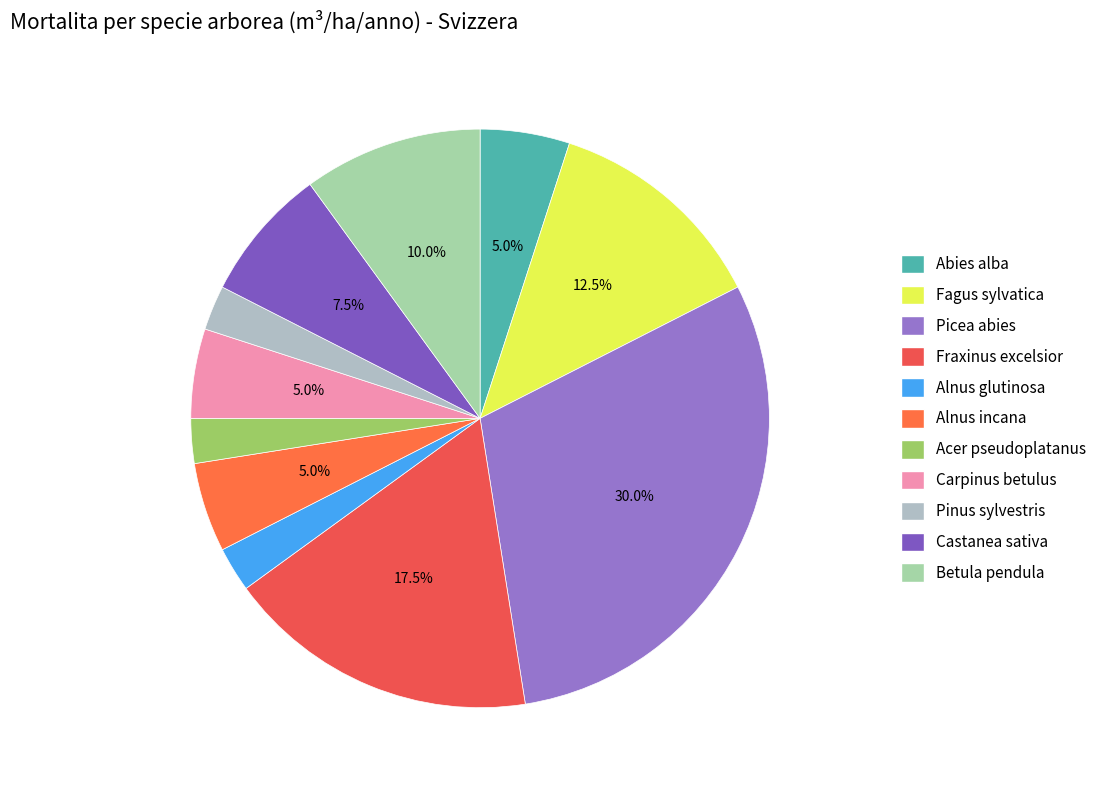

To the nearest percent, what is the difference between the largest and smallest slice percentages?

28%